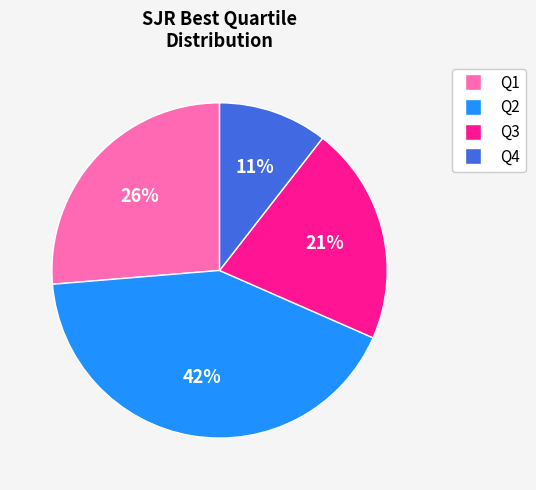

Which slice is the smallest?

Q4